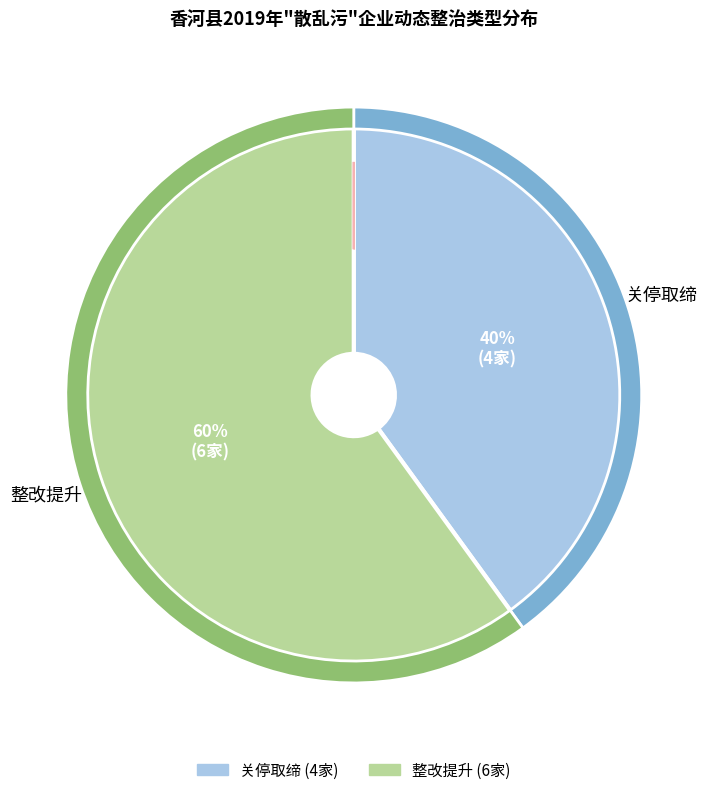

Rank the categories by value from lowest to highest.

关停取缔, 整改提升